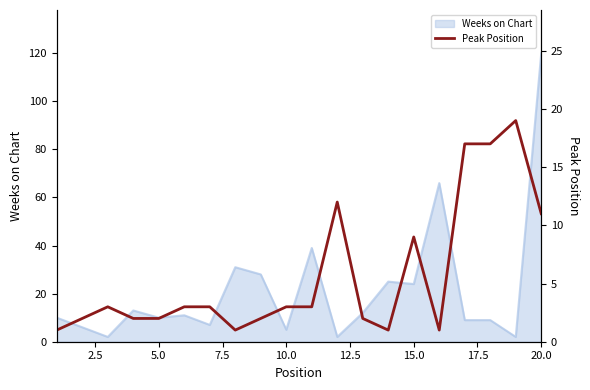

Is it true that Weeks on Chart equals 120 at 20.0?

True